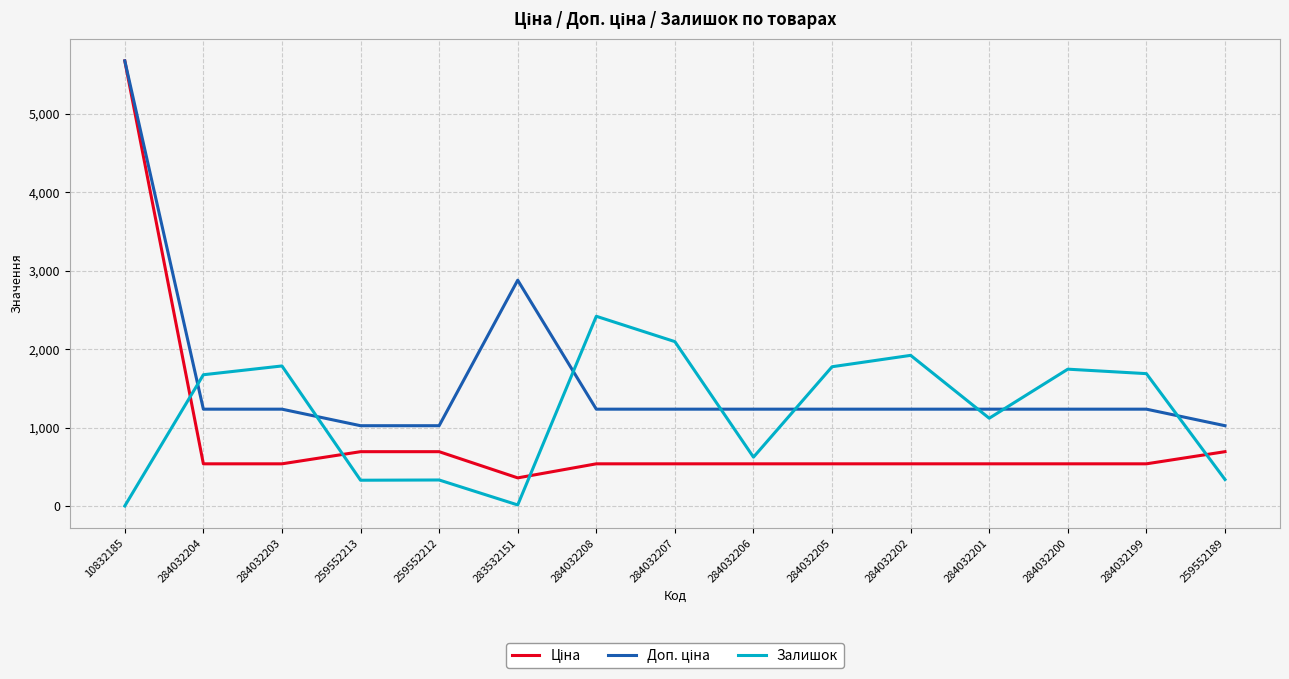

What is the total value across all series at 259552213?

2048.3